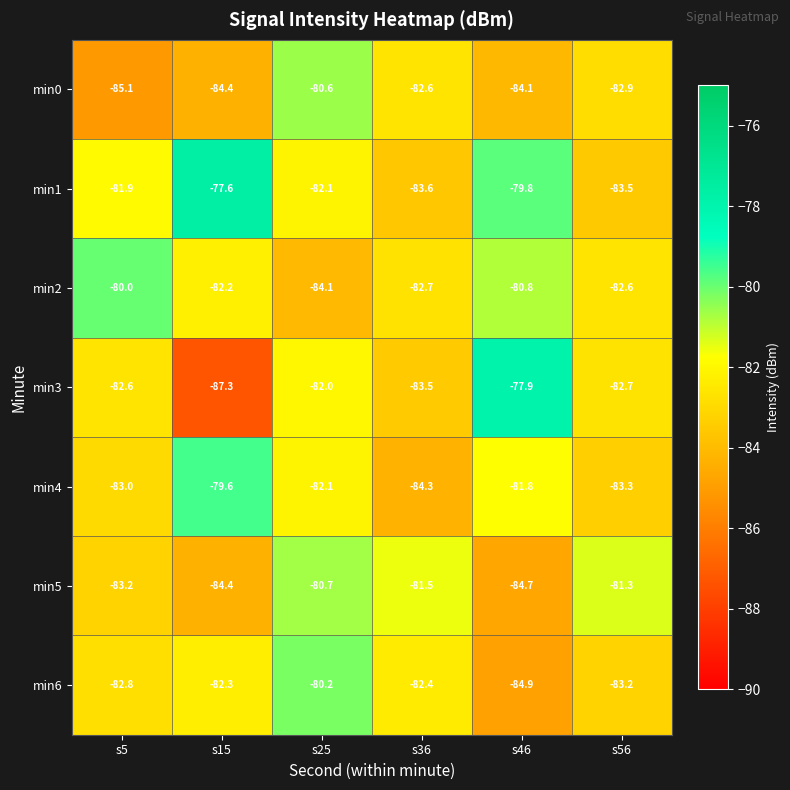

Is it true that min6 equals -83.2 at s56?

True